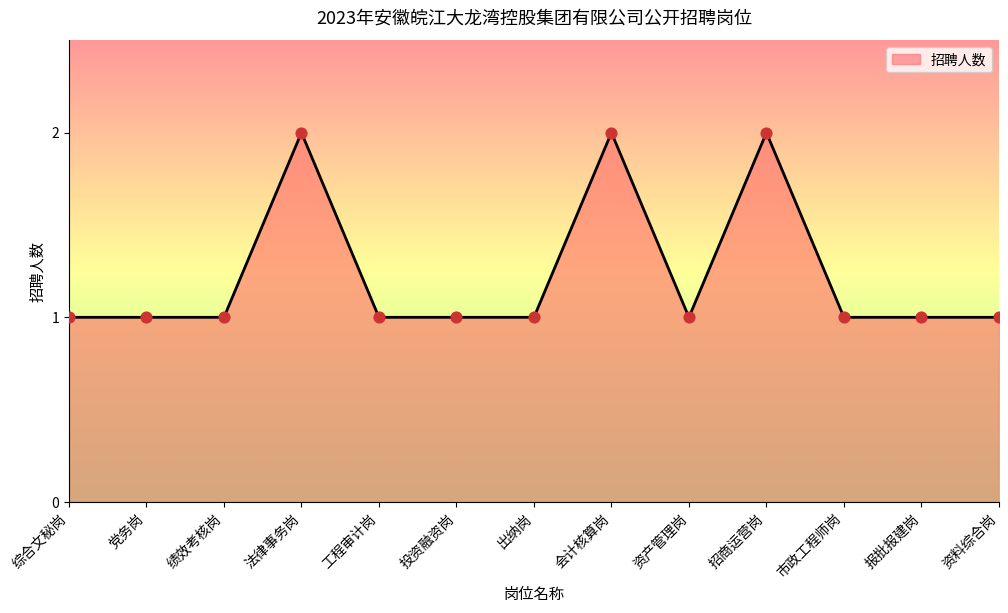

Between 报批报建岗 and 会计核算岗, which is larger?

会计核算岗